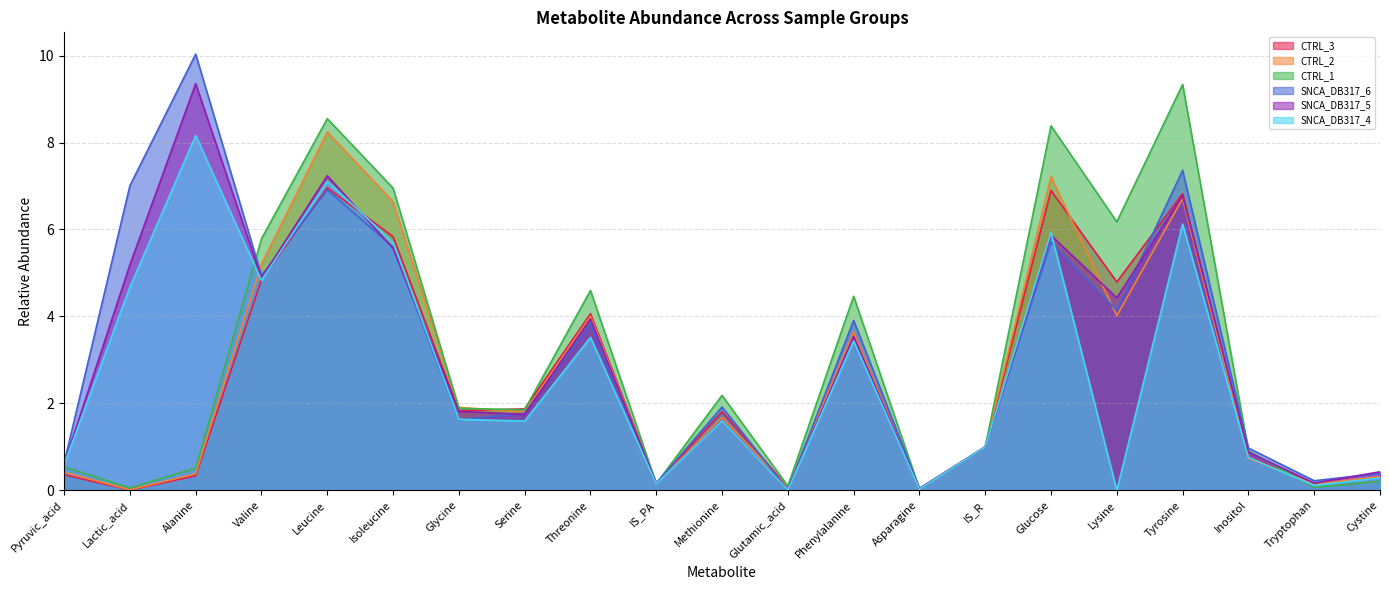

Rank the series at Asparagine from highest to lowest value.

SNCA_DB317_6, SNCA_DB317_5, CTRL_1, CTRL_3, SNCA_DB317_4, CTRL_2